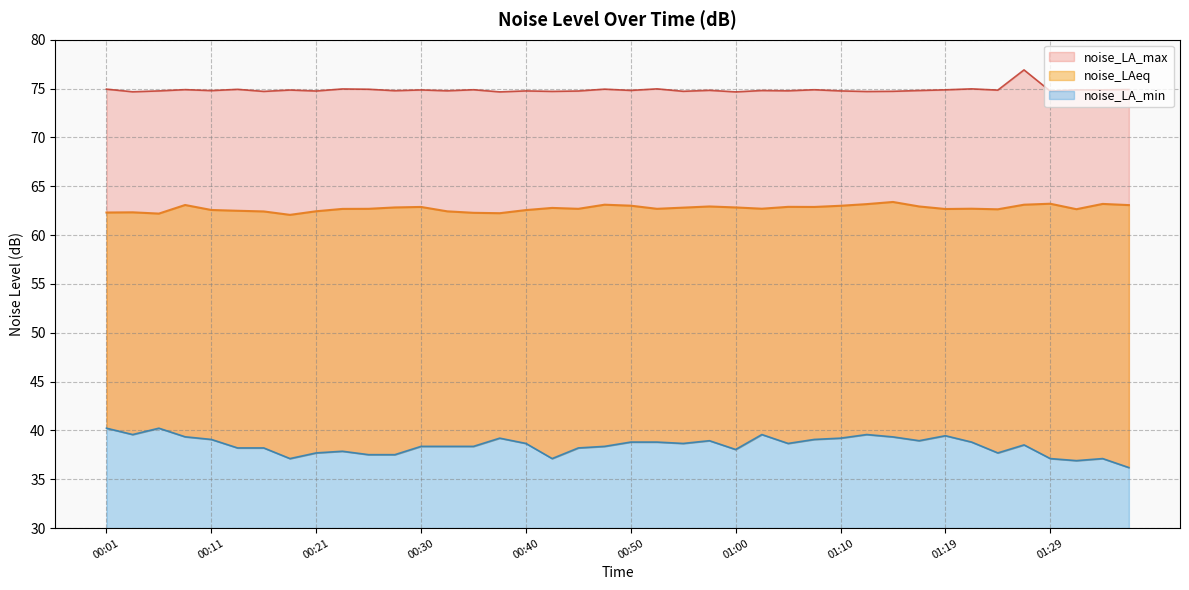

At which category is the sum across all series the highest?

01:27